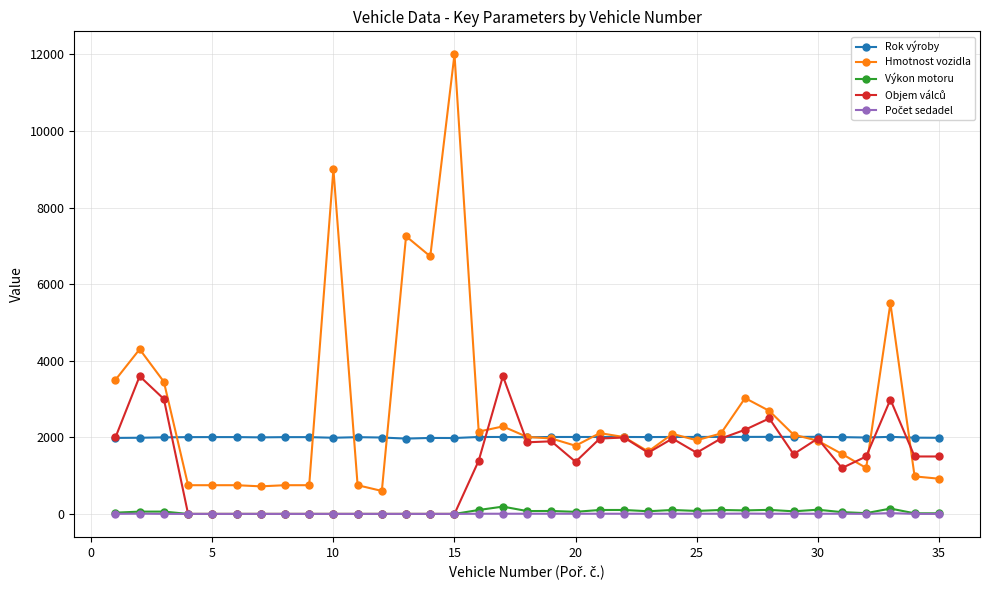

True or false: Rok výroby and Výkon motoru cross at least once.

False